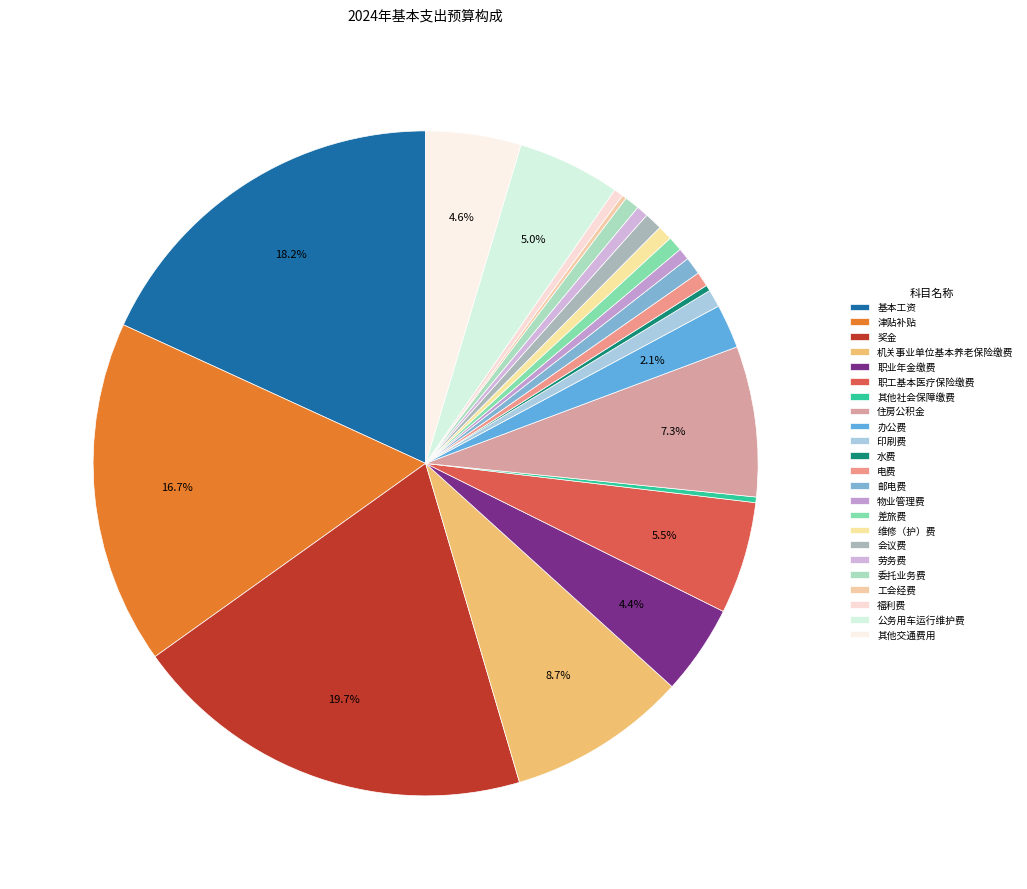

Which slice is the largest?

奖金